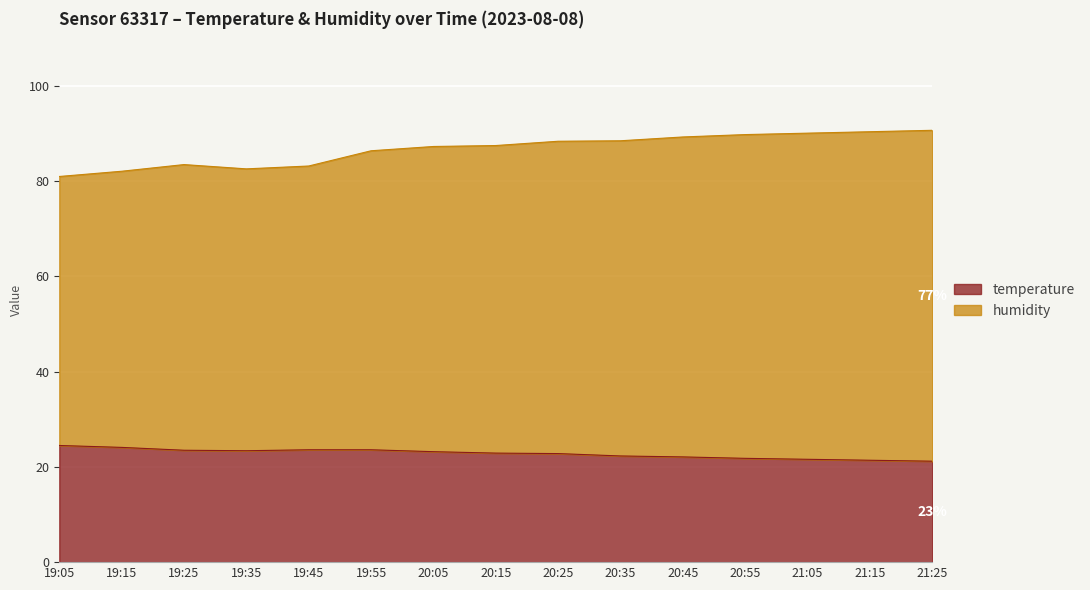

True or false: temperature and humidity cross at least once.

False